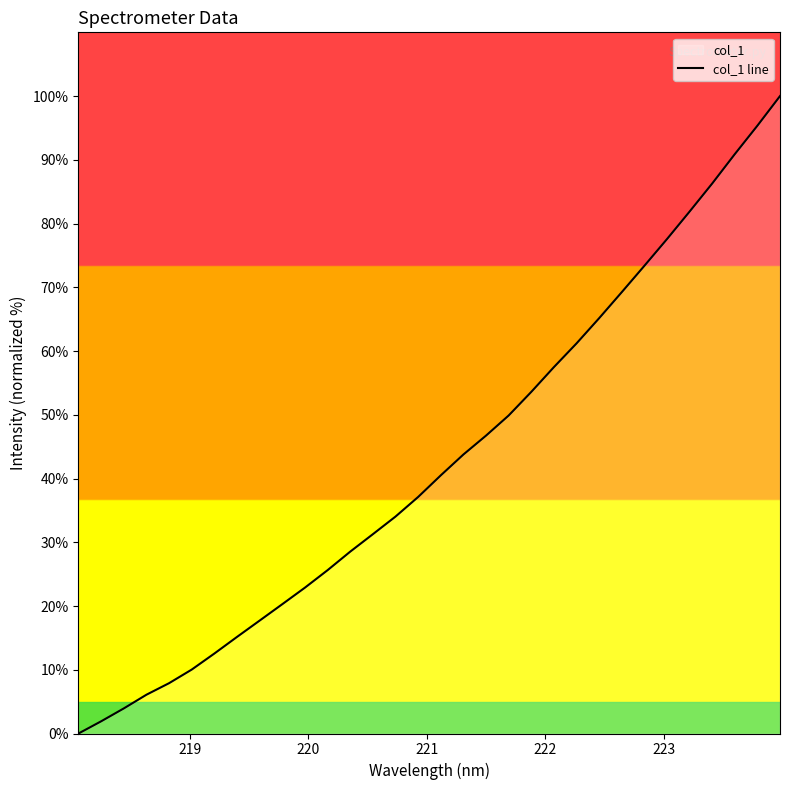

What is the value of the 18th point from the left?

43.8